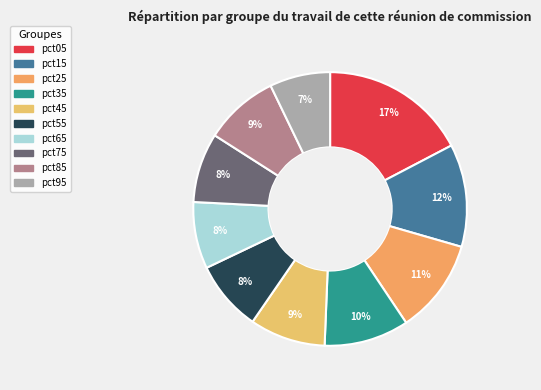

How many segments does this pie chart have?

10